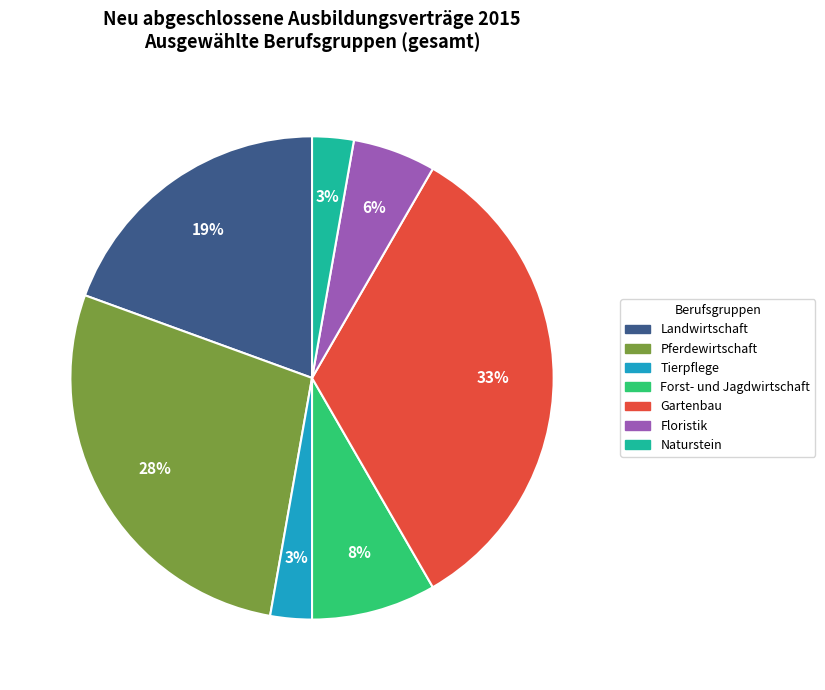

Does any single category account for the majority?

No